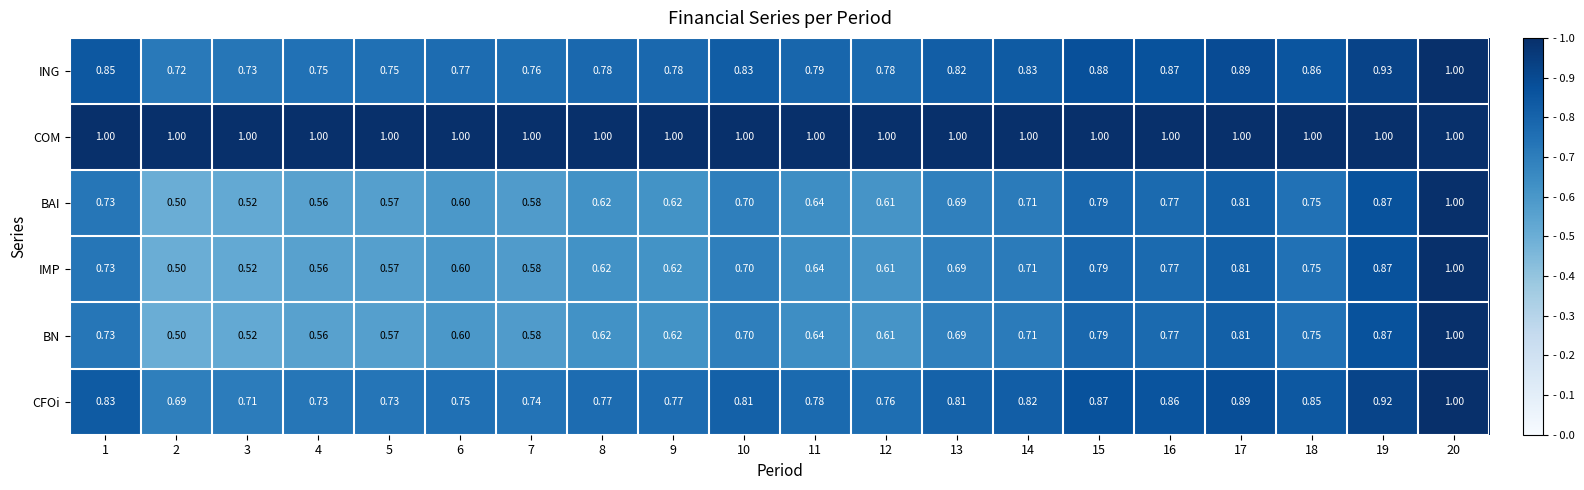

Which series has the largest total across all categories?

COM